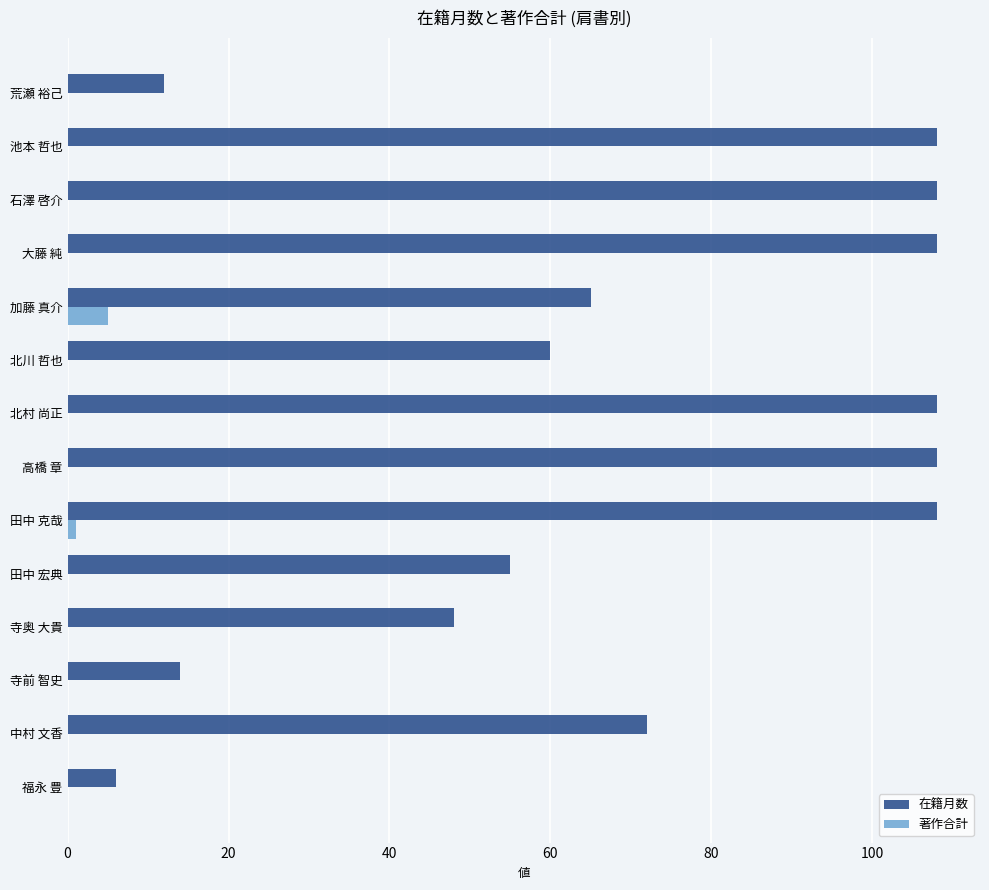

What value does the 在籍月数 series have at 大藤 純, to the nearest 50?

100